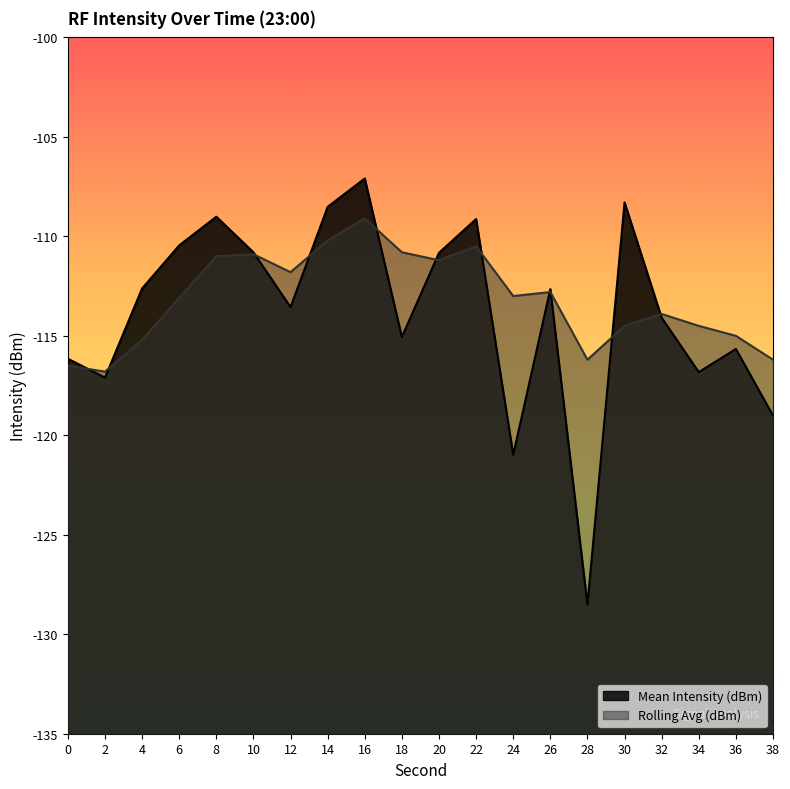

What is the average value of the Mean Intensity (dBm) series?

-113.8